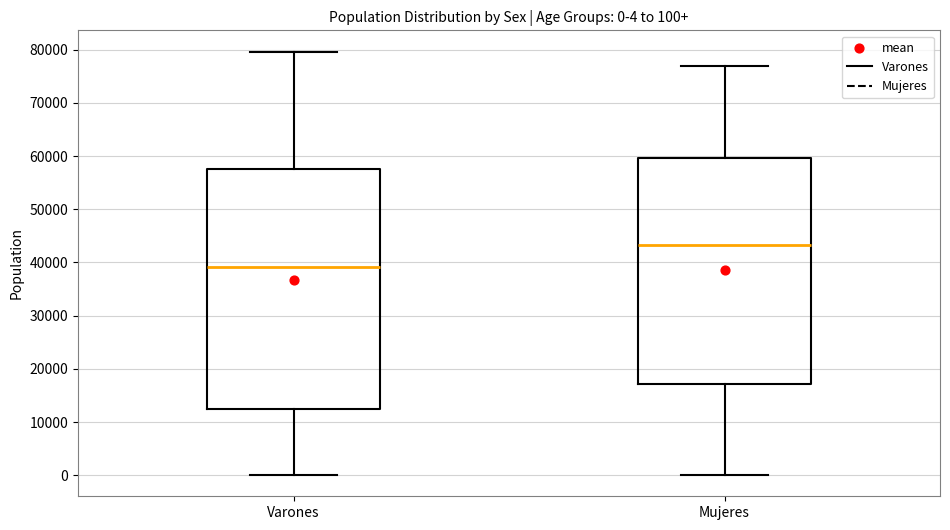

Which box has the highest median line?

Mujeres